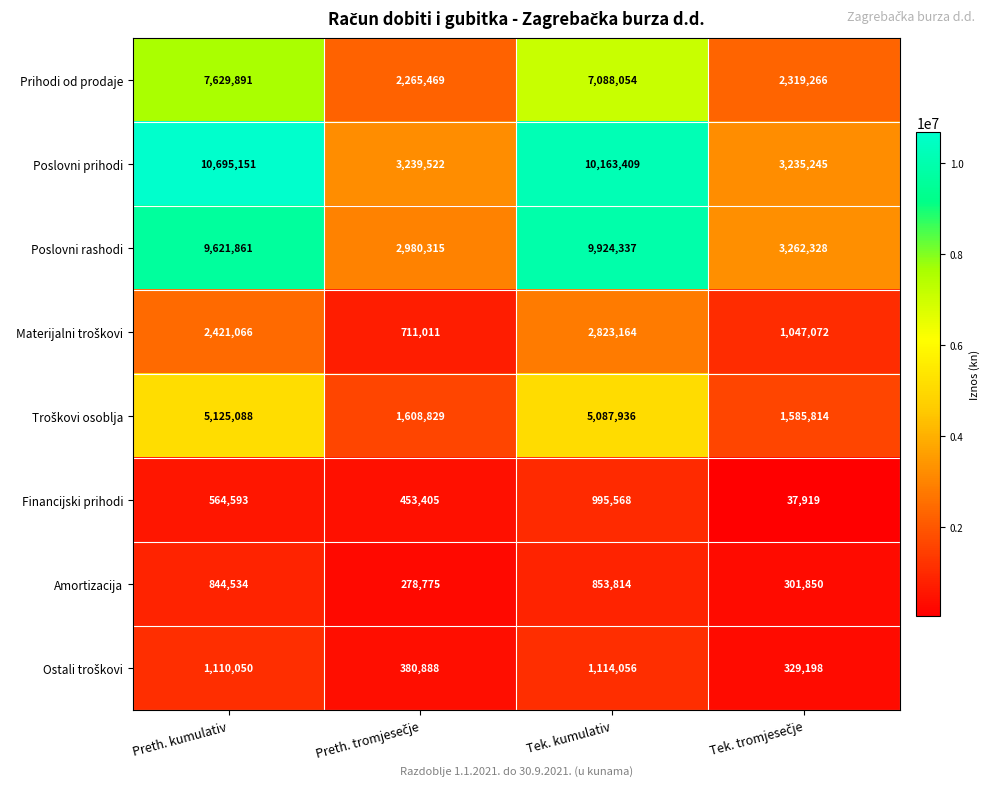

How many distinct data groups are displayed?

8